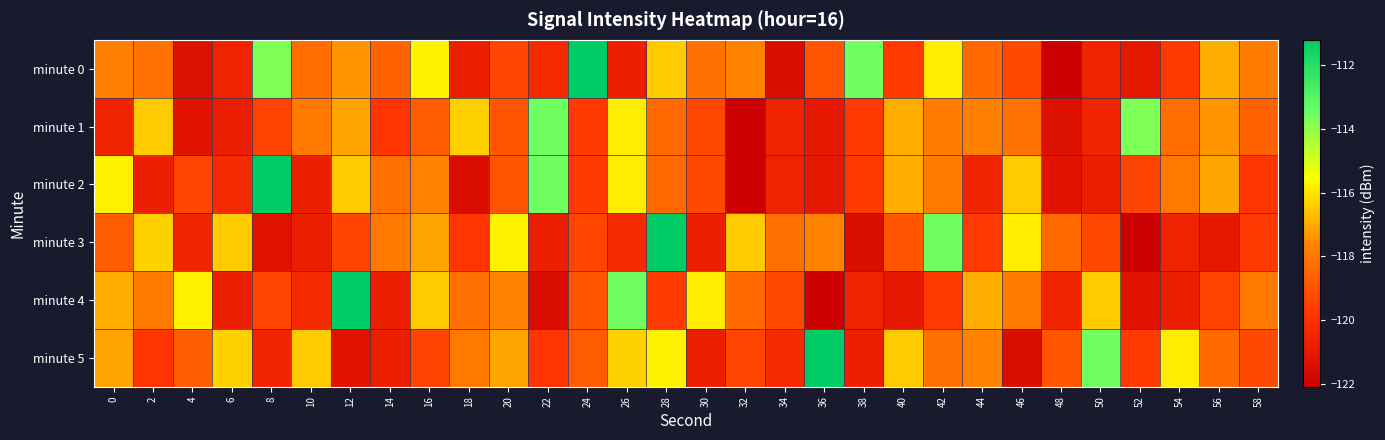

How many data points does each series have?

30